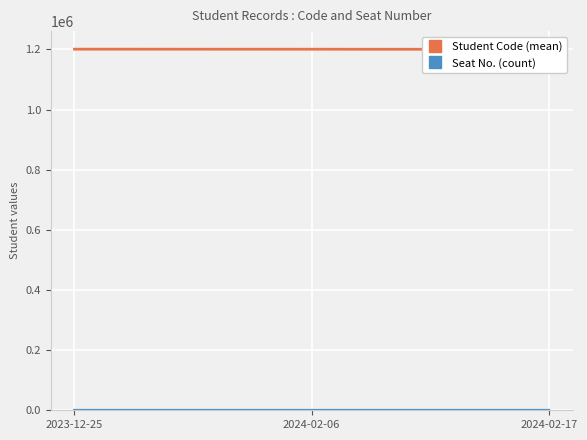

Is the value of Student Code (mean) at 2024-02-06 greater than the value of Seat No. (count) at 2023-12-25?

Yes